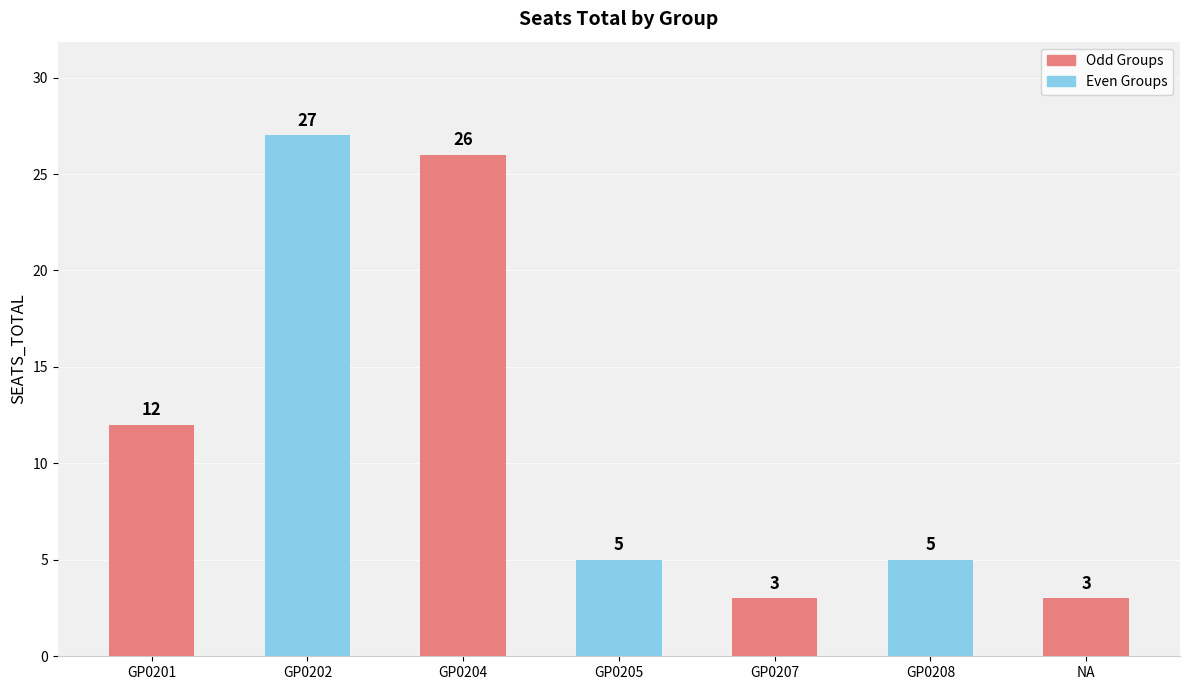

Approximately how many times larger is the value at GP0207 compared to GP0204?

0.1